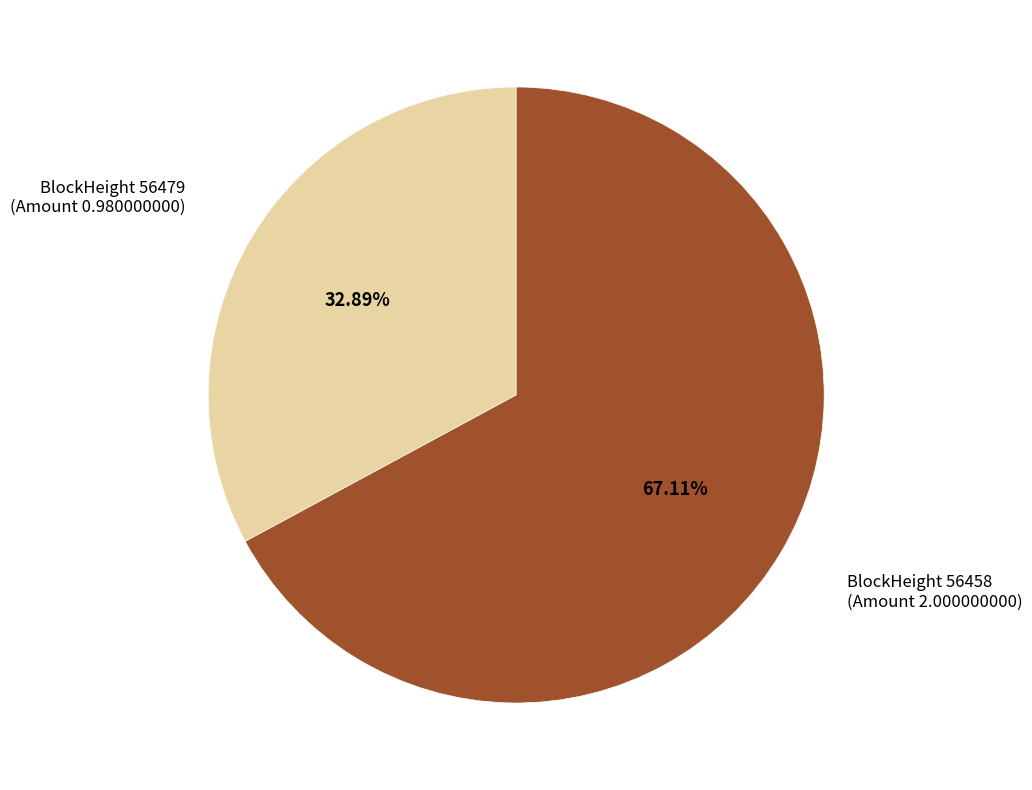

Count the number of slices in the pie.

2